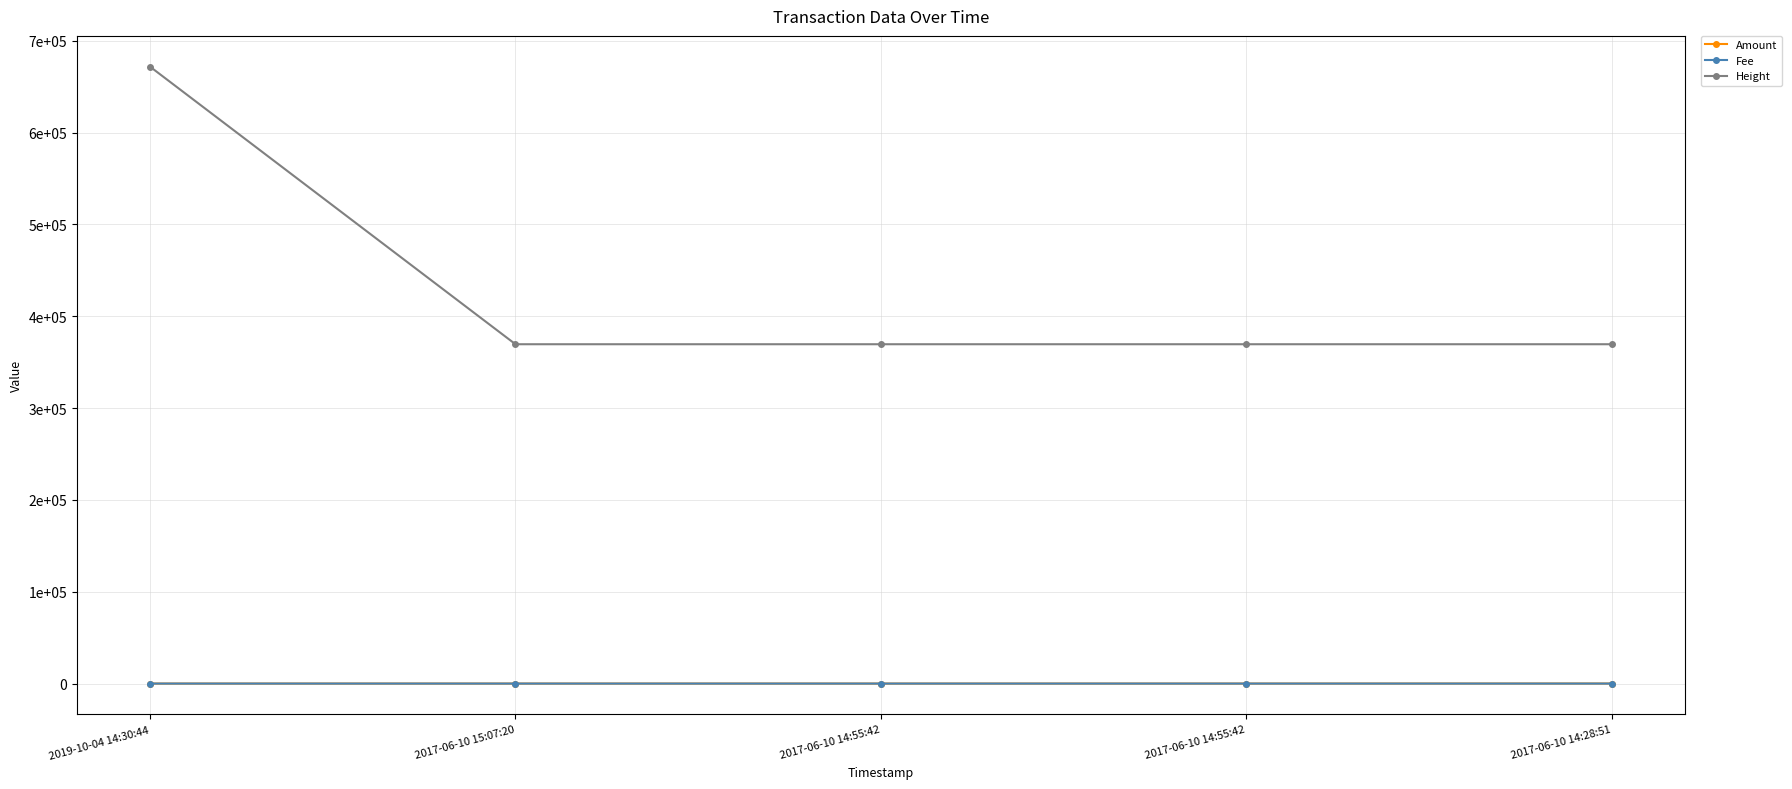

Between 2019-10-04 14:30:44 and 2017-06-10 14:28:51, which series saw the biggest shift?

Height